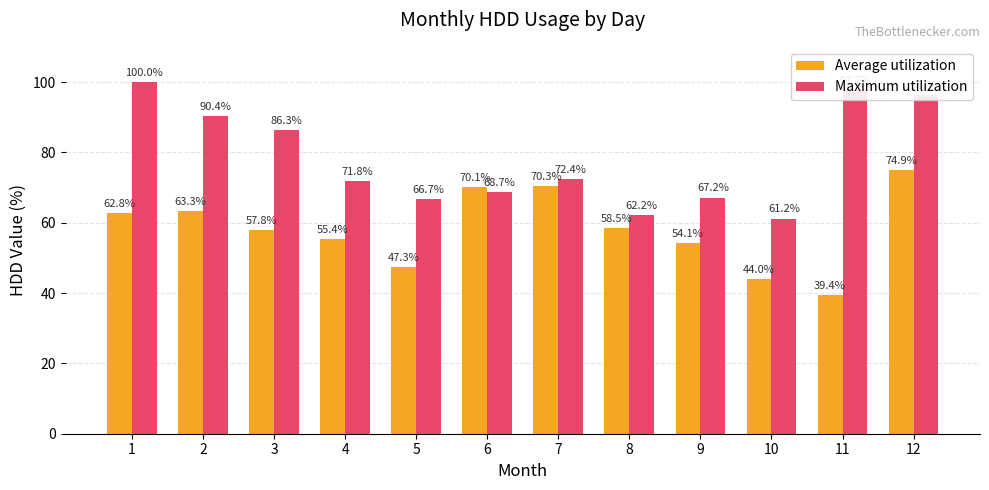

How many series are shown in this chart?

2